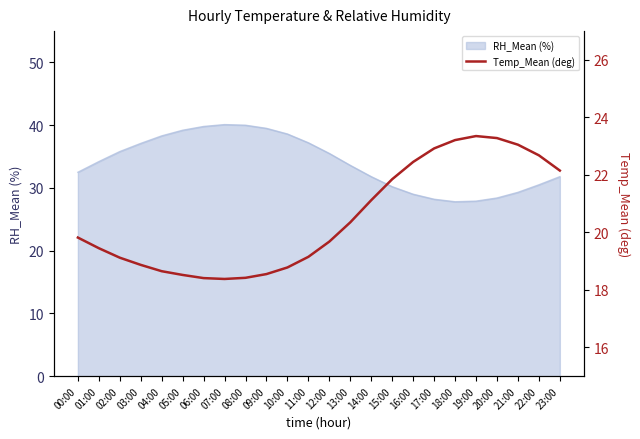

The chart shows a value of 31.1 at 13:00. True or false?

False